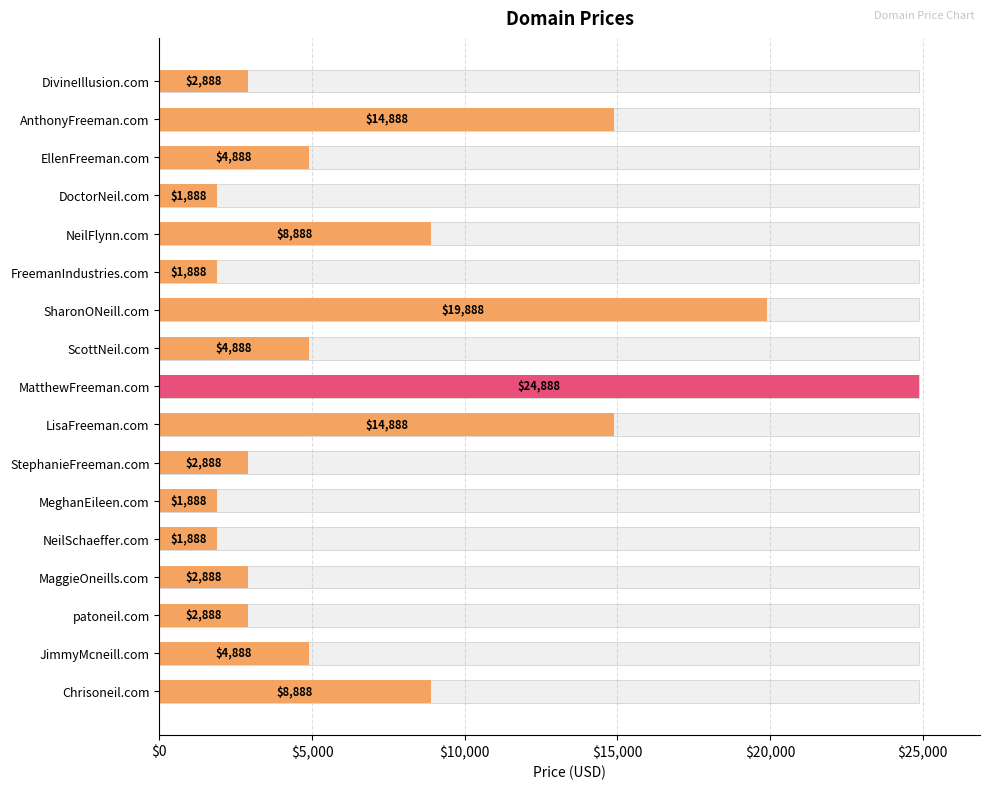

The value at MeghanEileen.com is 1888. True or false?

True